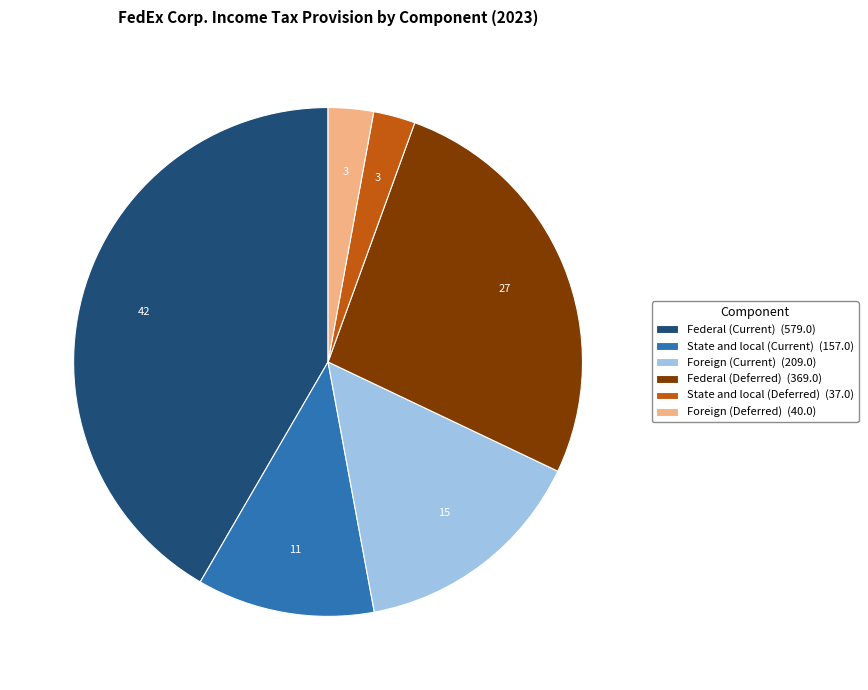

Which has a higher value, Federal (Current) (579.0) or Foreign (Current) (209.0)?

Federal (Current) (579.0)